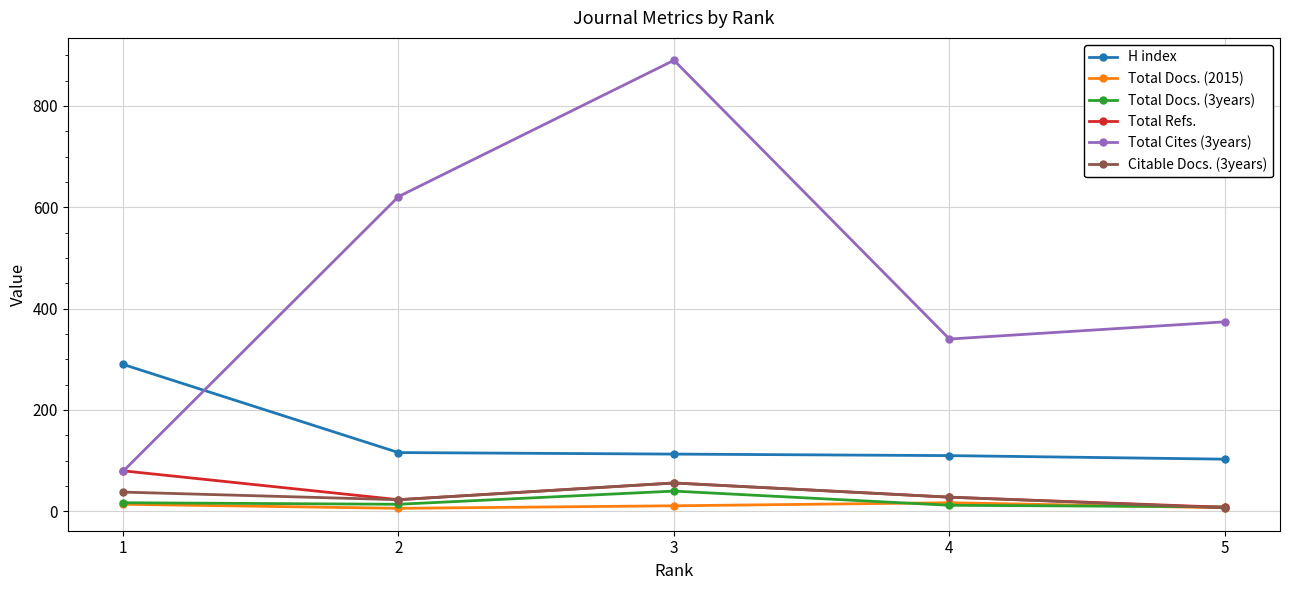

What is the highest value of the Total Refs. series?

80